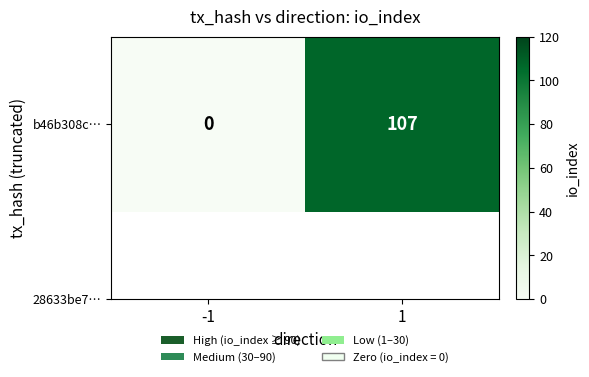

Which has a higher value, -1 or 1?

1